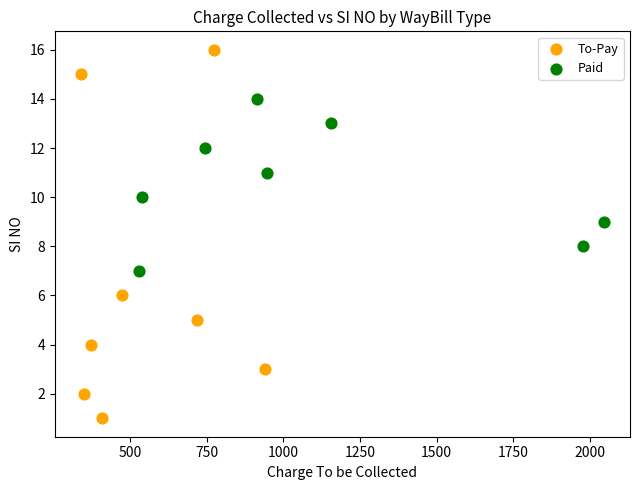

Which series has the widest spread of Y values?

To-Pay